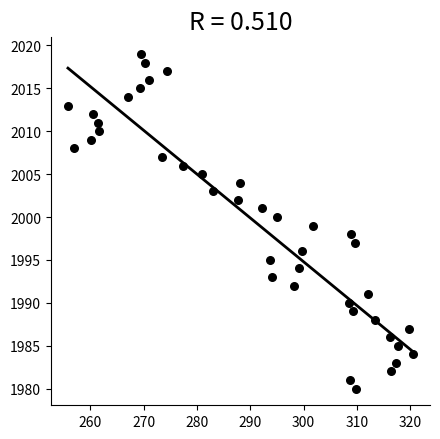

What is the range of Y values (max minus min)?

39